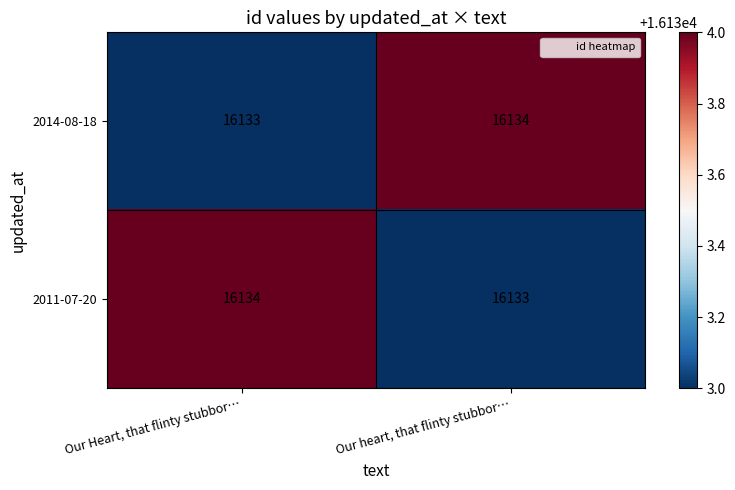

Where is 2011-07-20 nearest to the value 16133?

Our heart, that flinty stubbor…